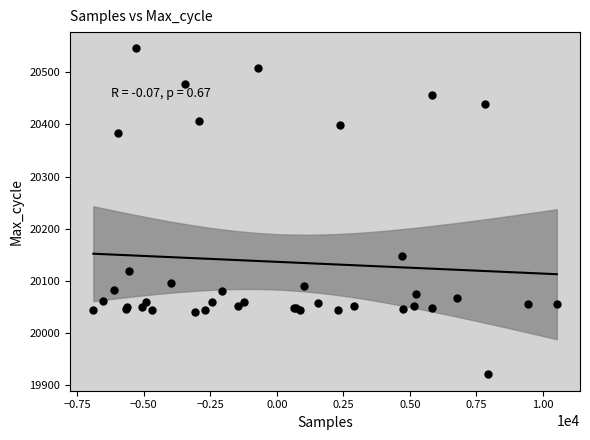

What Y value in the scatter plot is closest to 20233?

20147